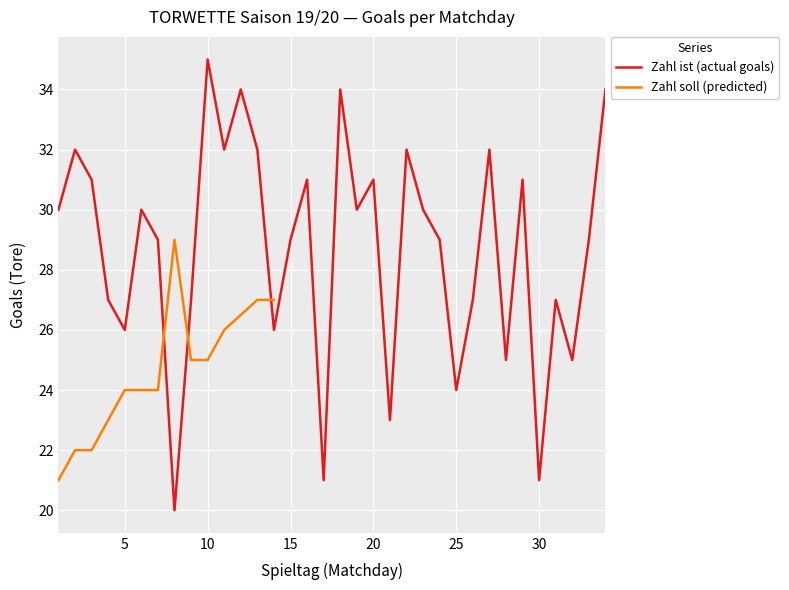

What is the average value?

29